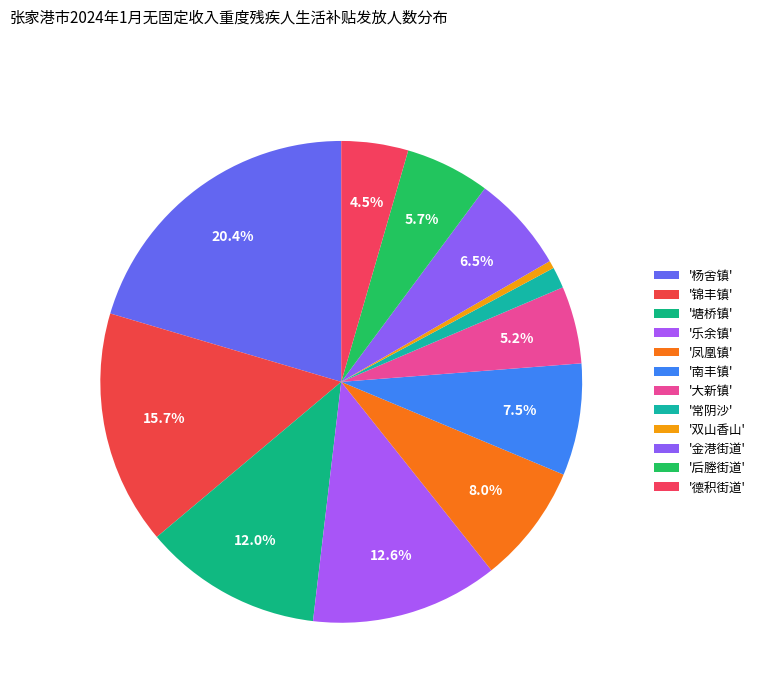

How many slices are in this pie chart?

12